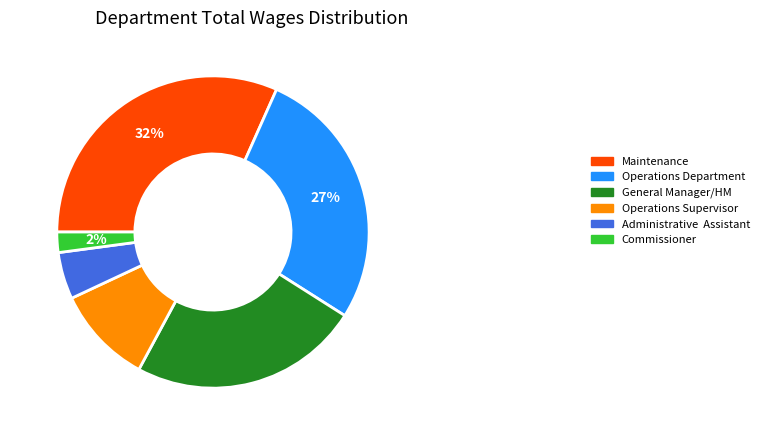

Does Operations Supervisor represent more than half of the total?

No